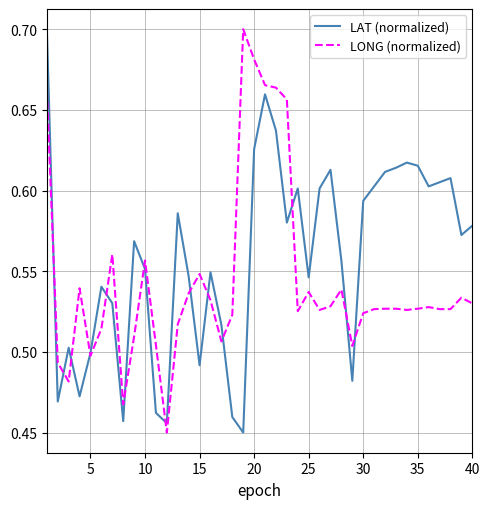

Rank the series by their average value, from lowest to highest.

LONG (normalized), LAT (normalized)